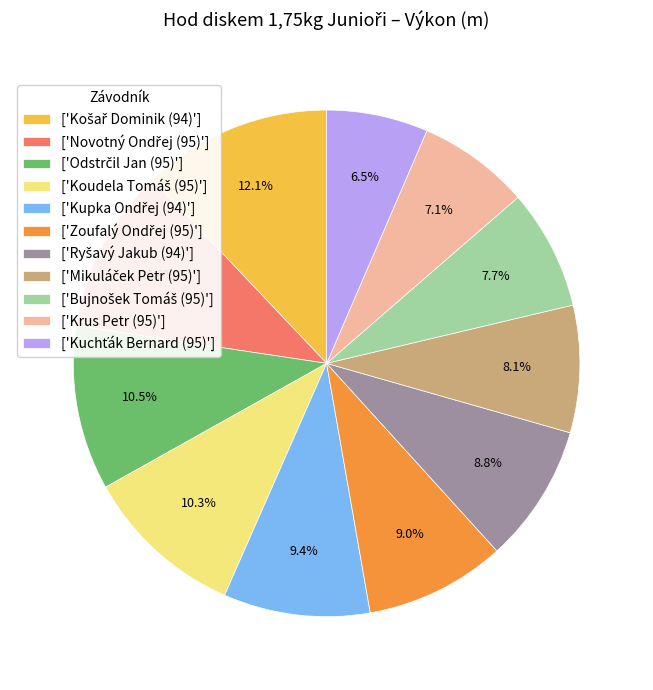

How many segments does this pie chart have?

11